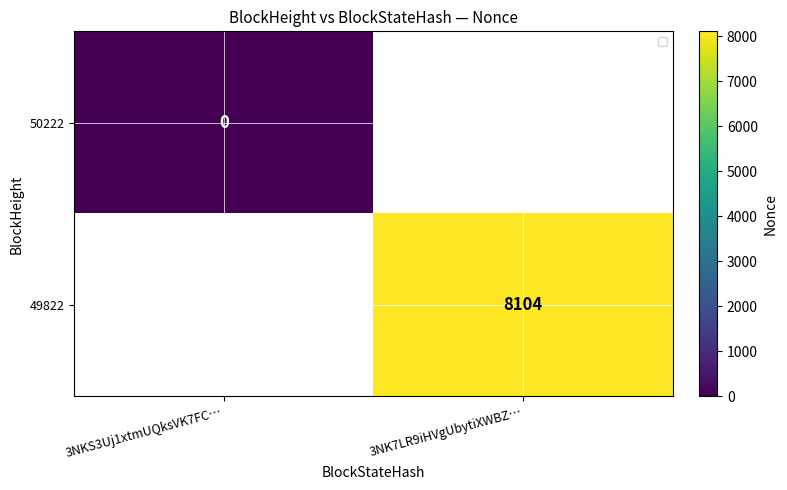

The value of 49822 at 3NK7LR9iHVgUbytiXWBZ… is 13816. True or false?

False